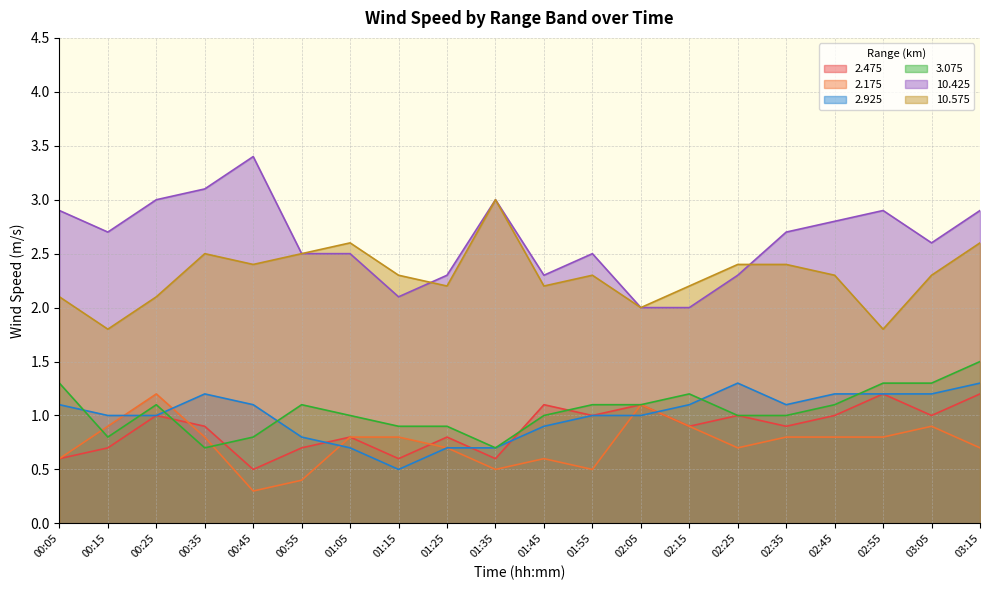

How many intersections are there between 10.575 and 10.425?

2